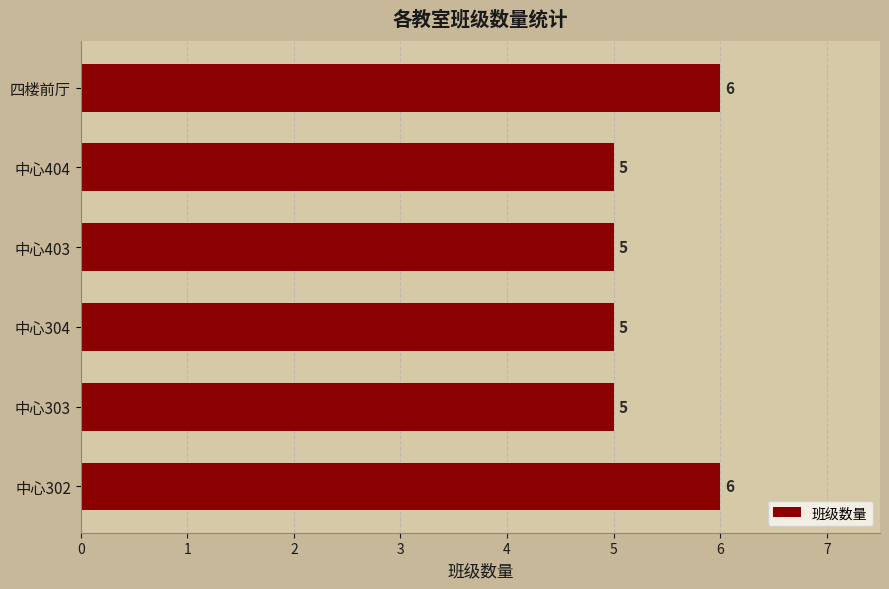

What is the minimum value shown in the chart?

5